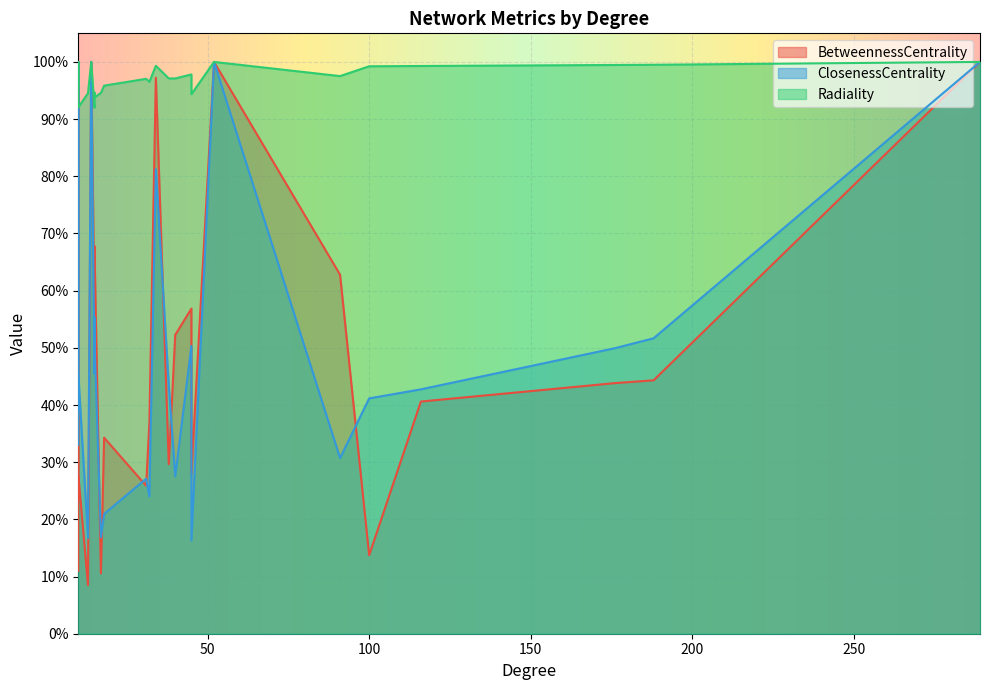

Which category has the highest value across all series?

289